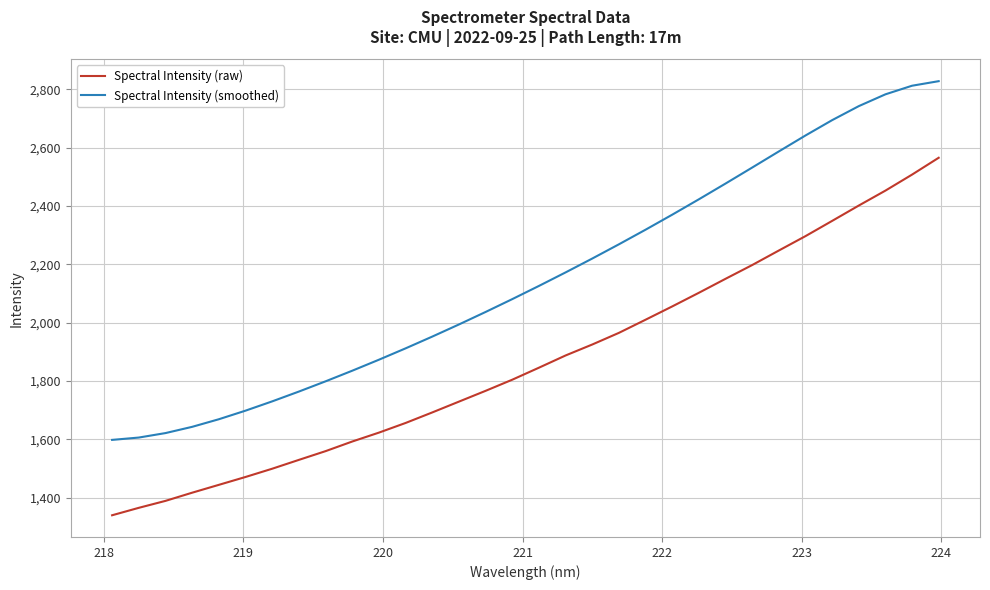

Which series has the largest total across all categories?

Spectral Intensity (smoothed)